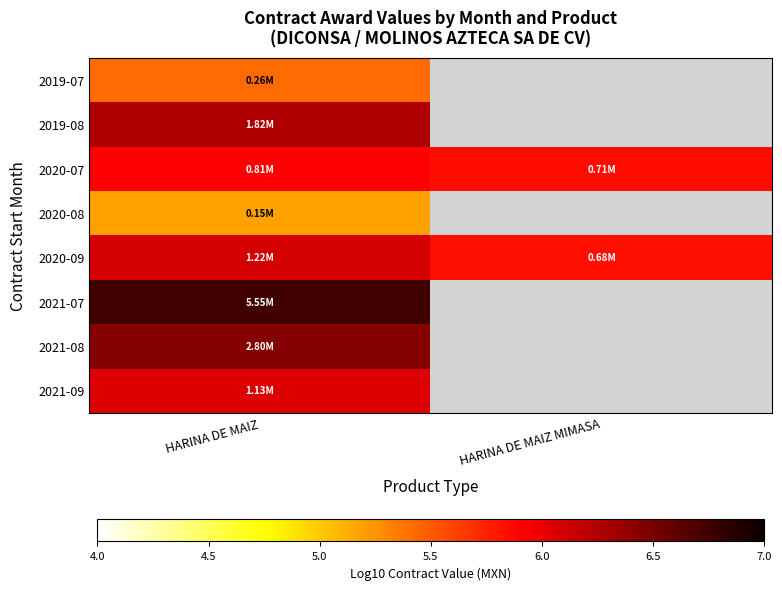

The value of 2020-09 at HARINA DE MAIZ is 6.1. True or false?

True